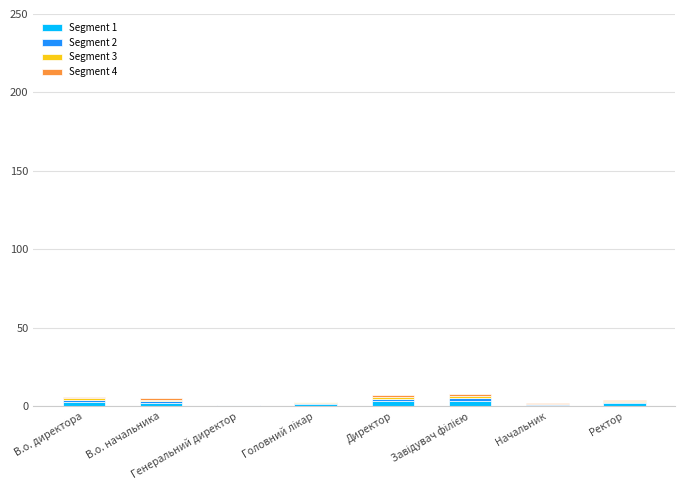

What is the difference between the Segment 4 values at Ректор and Директор?

0.5